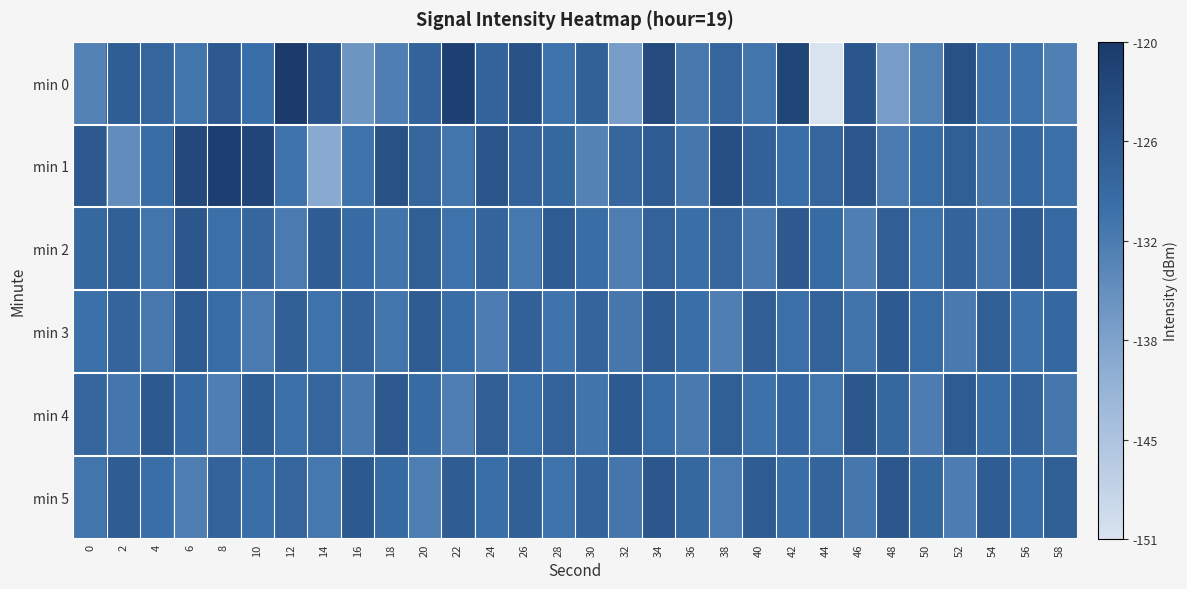

Between 28 and 54, which is larger?

28